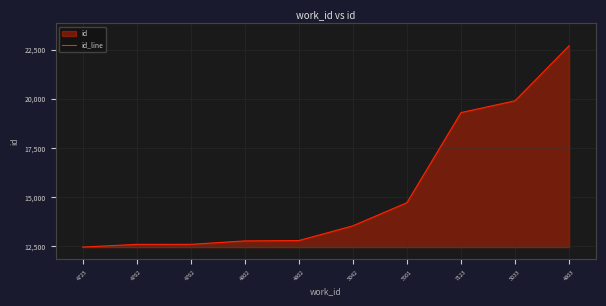

What is the smallest value displayed?

12465